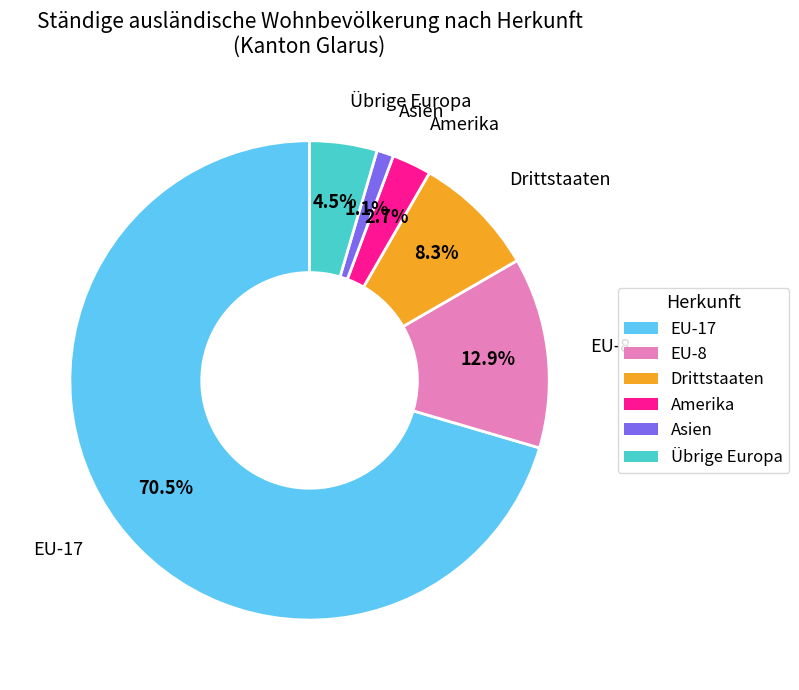

Does any single category account for the majority?

Yes